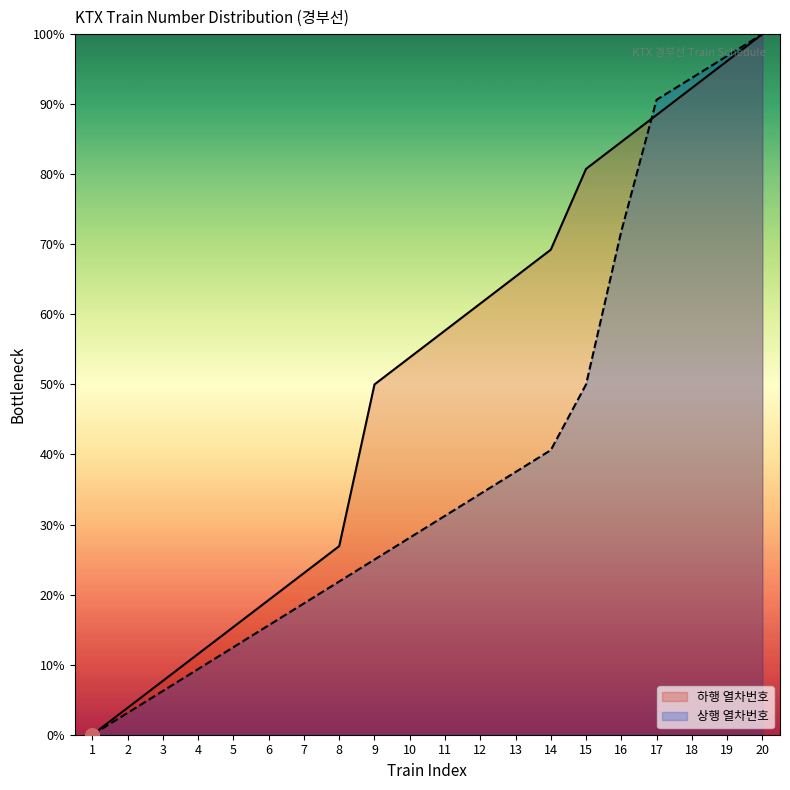

What value does the 상행 열차번호 series have at 3?

6.2